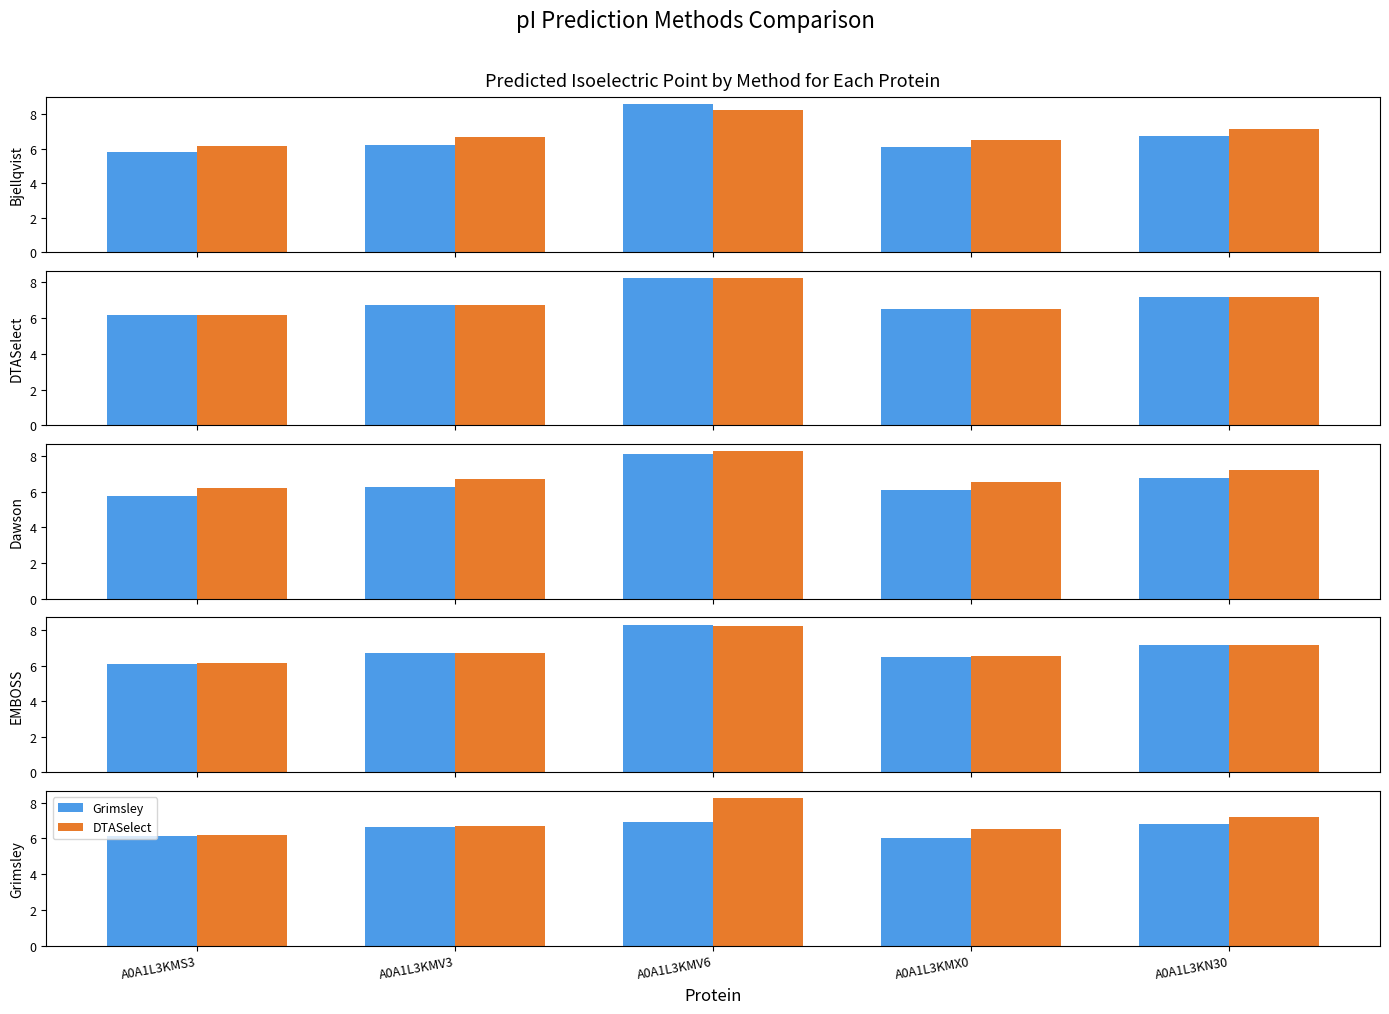

Where does the Bjellqvist series first go above 6?

A0A1L3KMV3